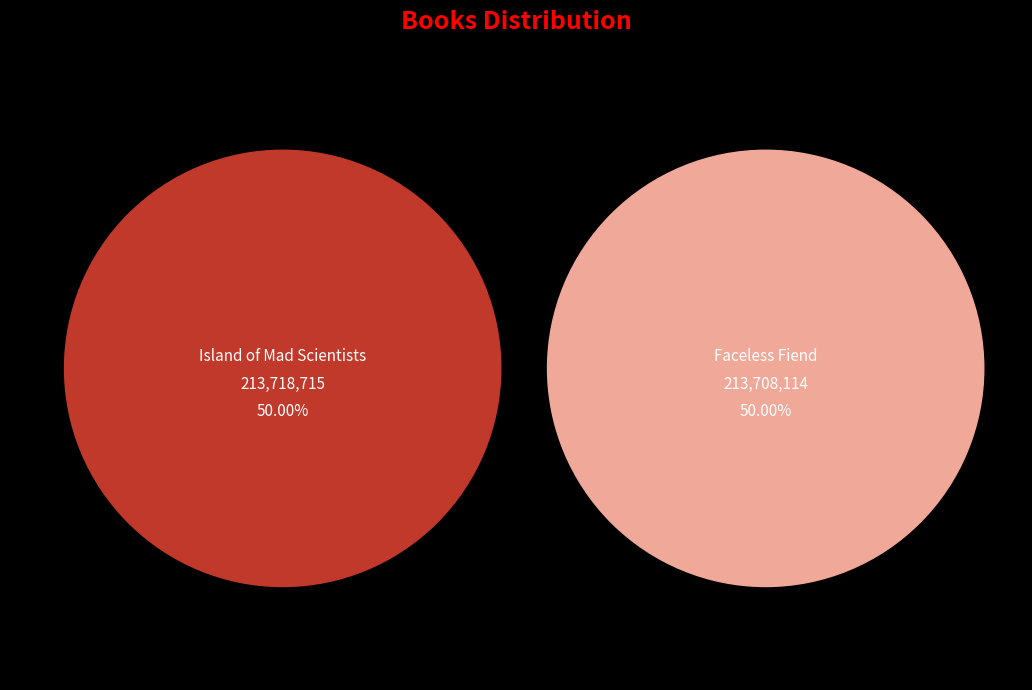

How many slices are in this pie chart?

2